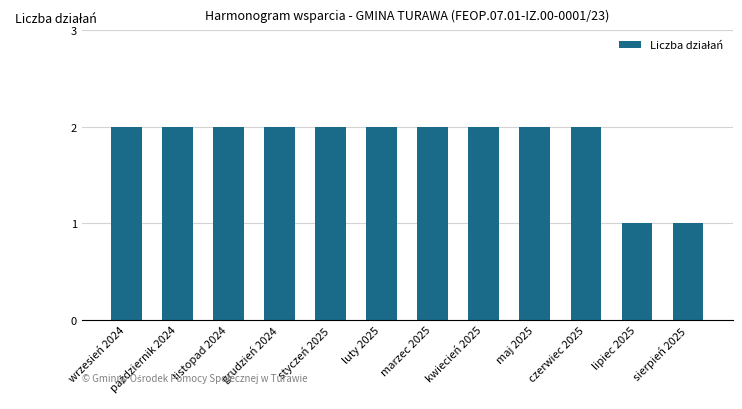

What is the sum of all values?

22